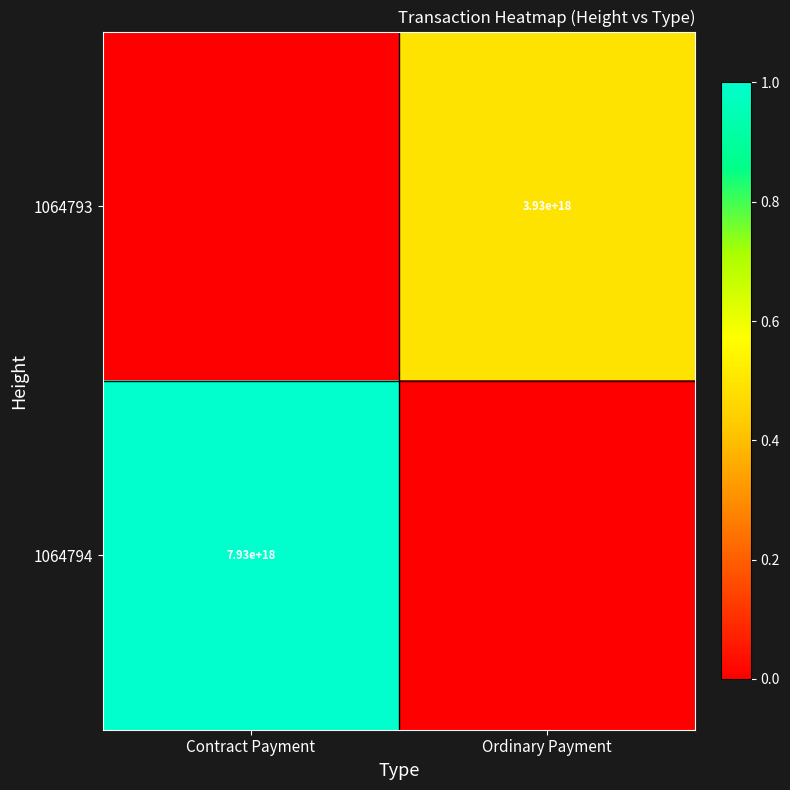

True or false: 1064794 has a value of 7930000000000000000 at Contract Payment.

True